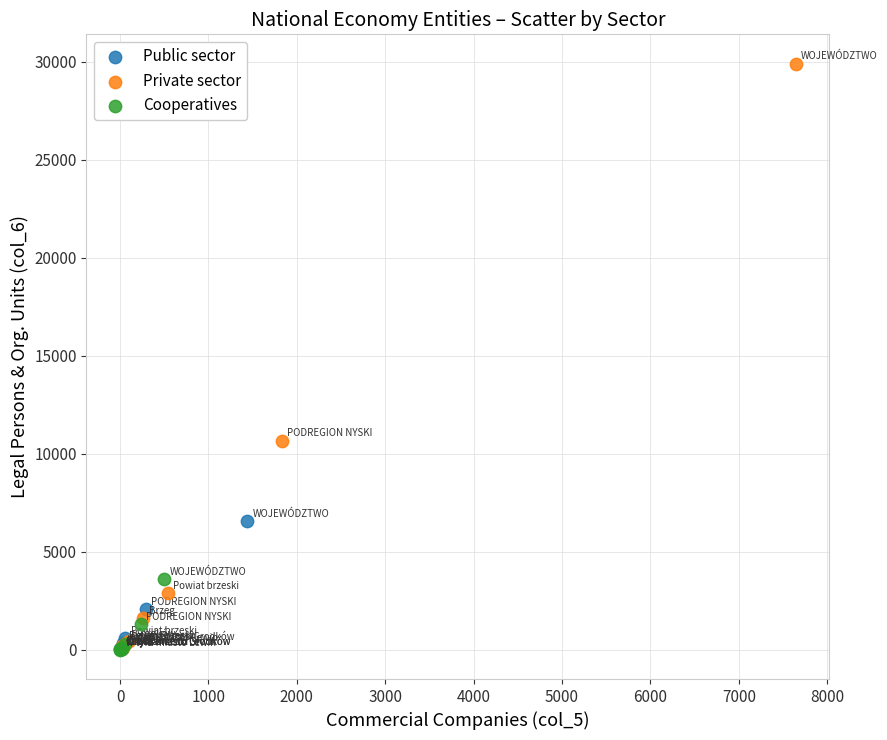

Which series has the largest Y range (max minus min)?

Private sector